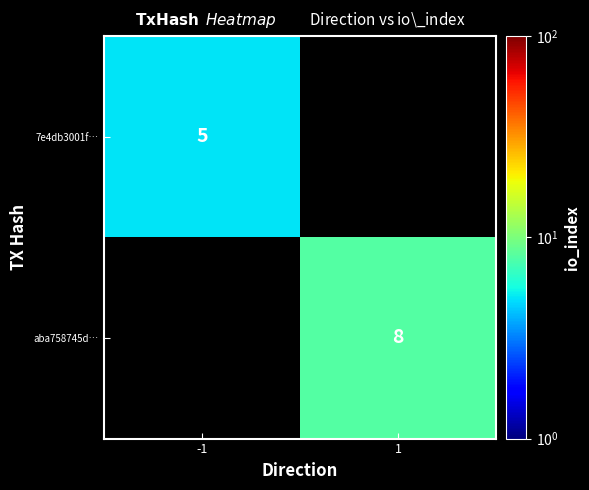

How many distinct data groups are displayed?

2